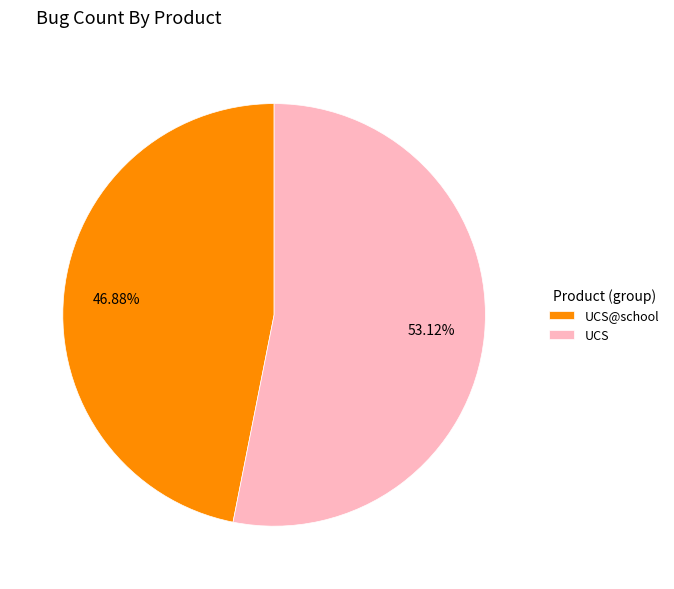

To the nearest percent, what is the difference between the largest and smallest slice percentages?

6%